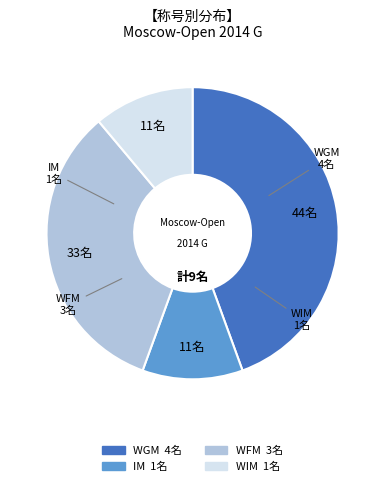

The WIM slice represents 11% of the pie. True or false?

True